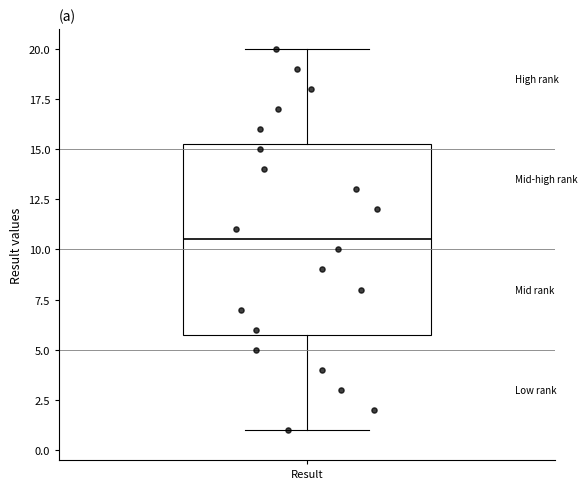

Transcribe this box plot: give where the median line is, the range the box spans, and where the two whiskers end, as read against the y-axis. The values are not printed on the chart, so give them approximately, as read against the axis.

median 10.5, box 6.0 to 15.5, whiskers 1.0 to 20.0